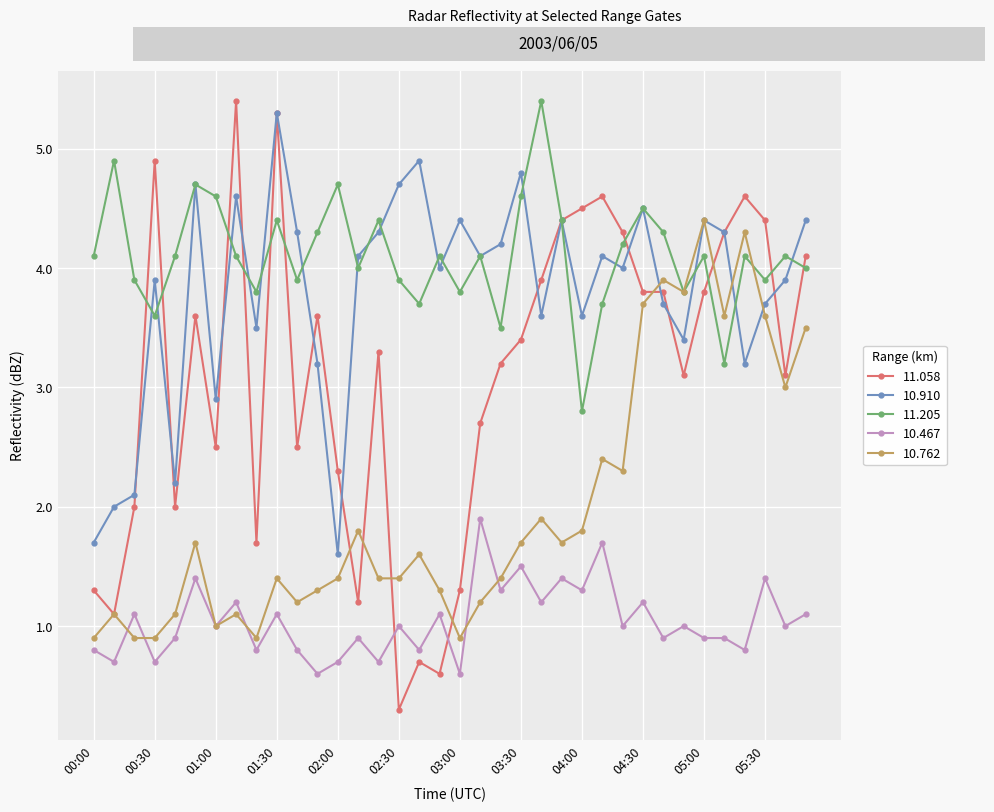

True or false: 11.205 and 10.910 intersect in this chart.

True